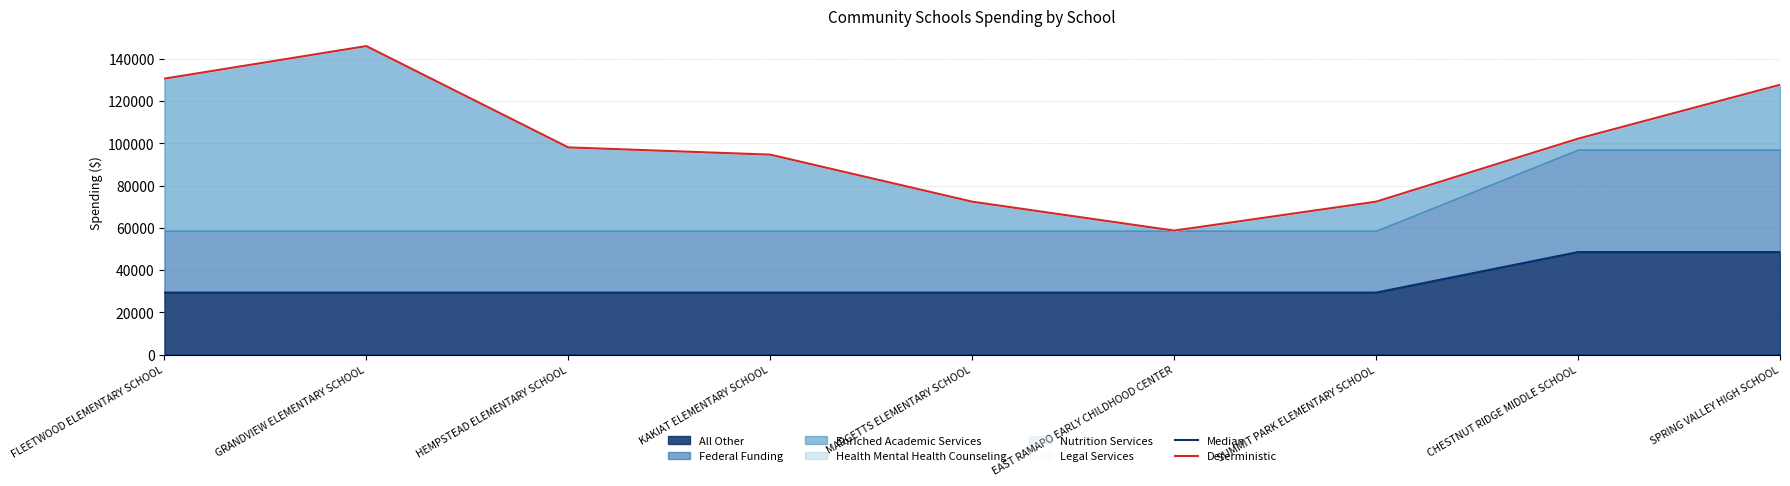

Is it true that All Other equals 7527 at MARGETTS ELEMENTARY SCHOOL?

False